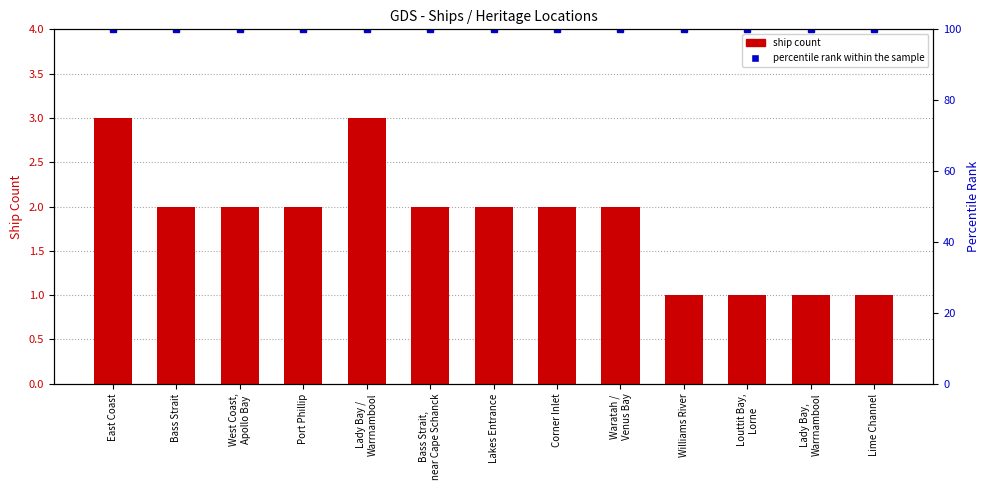

What is the total value across all series at Williams River?

101